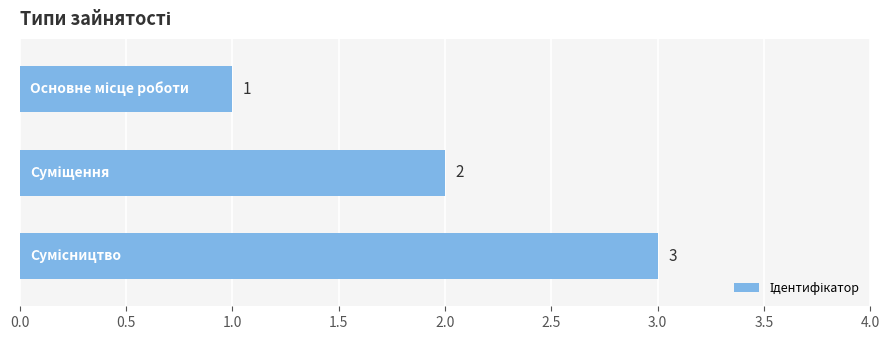

What is the maximum value shown in the chart?

3